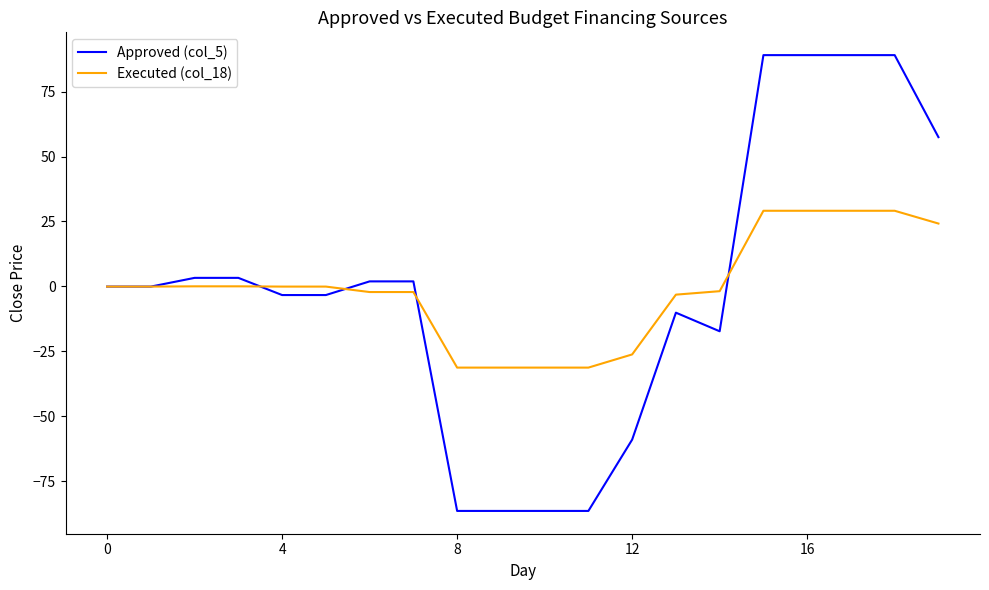

What are all the series names shown in the legend?

Approved (col_5), Executed (col_18)